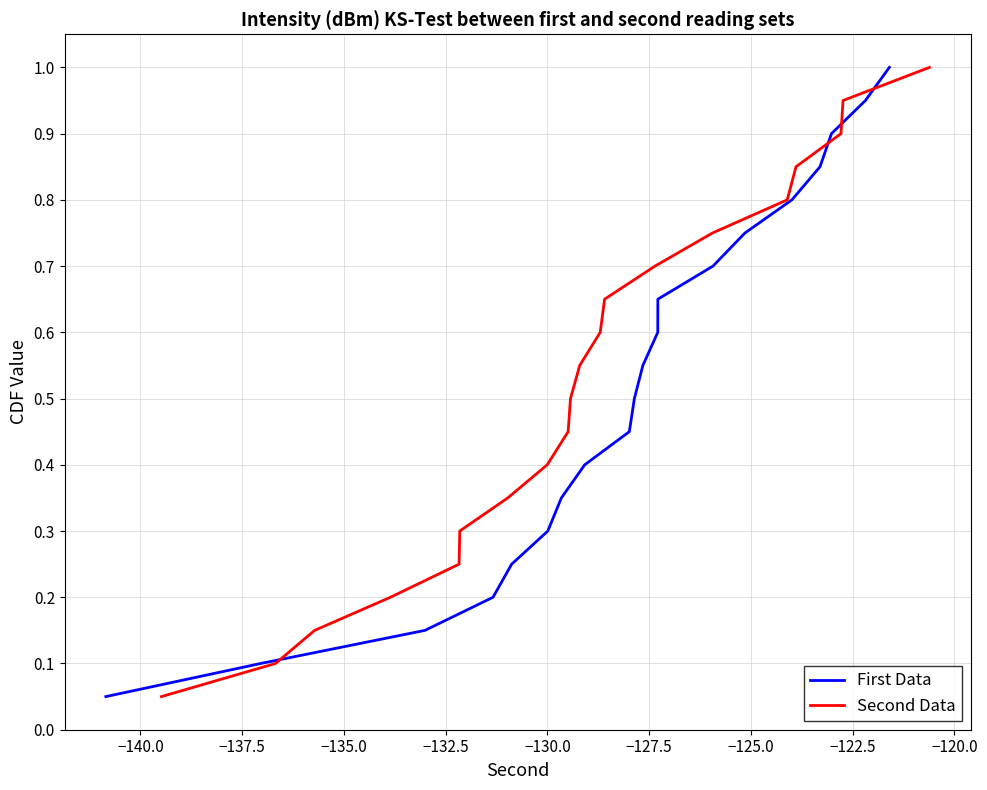

What is the highest value of the Second Data series?

1.0